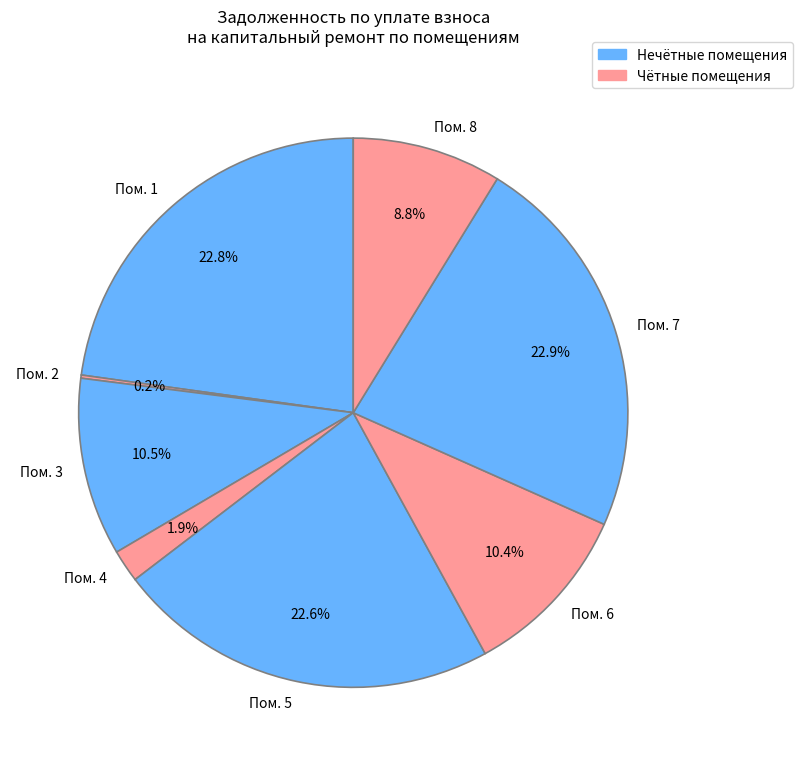

Between Пом. 8 and Пом. 1, which is larger?

Пом. 1